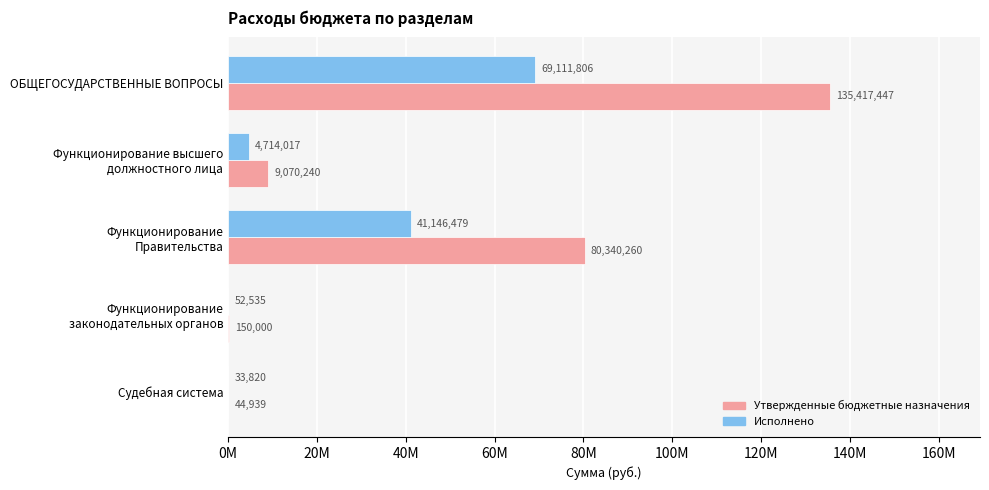

What is the value of the Исполнено bar at the 2nd from the left?

4714016.7